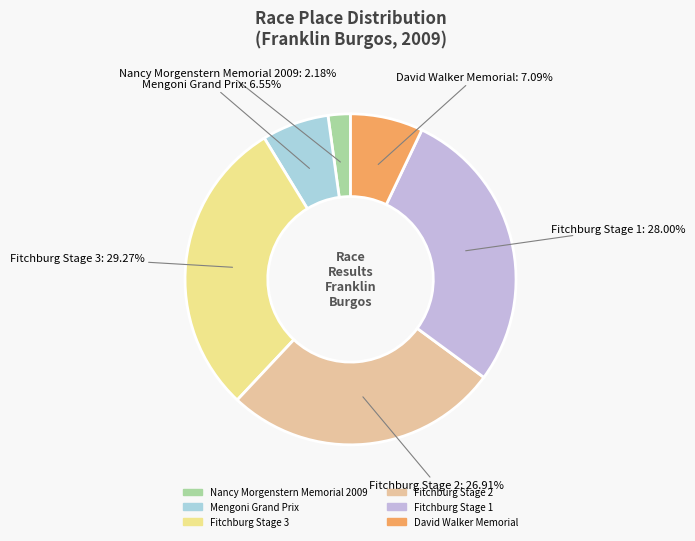

What percentage is the Mengoni Grand Prix slice, to the nearest percent?

7%